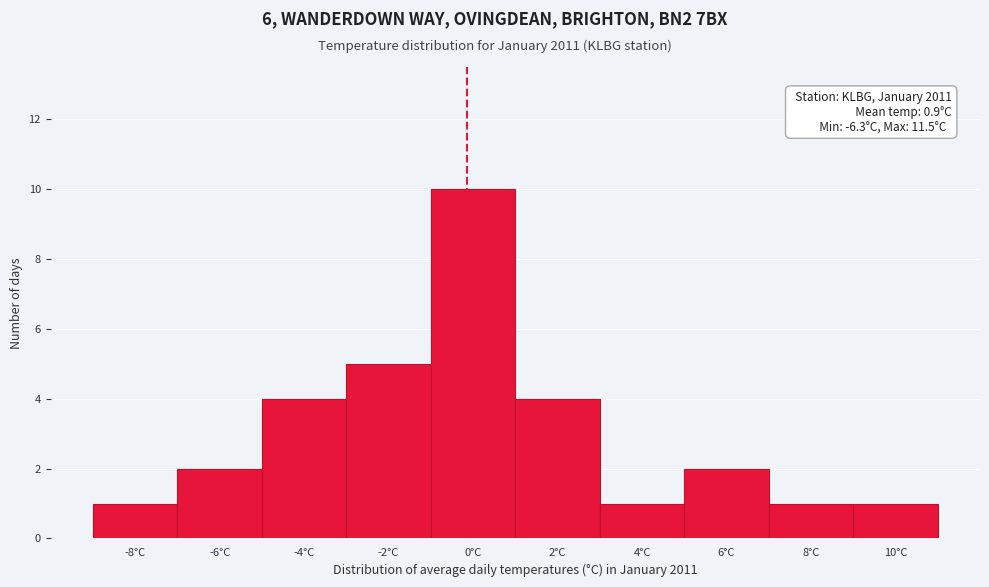

Reading left to right, what are all the values shown in this chart?

1	2	4	5	10	4	1	2	1	1